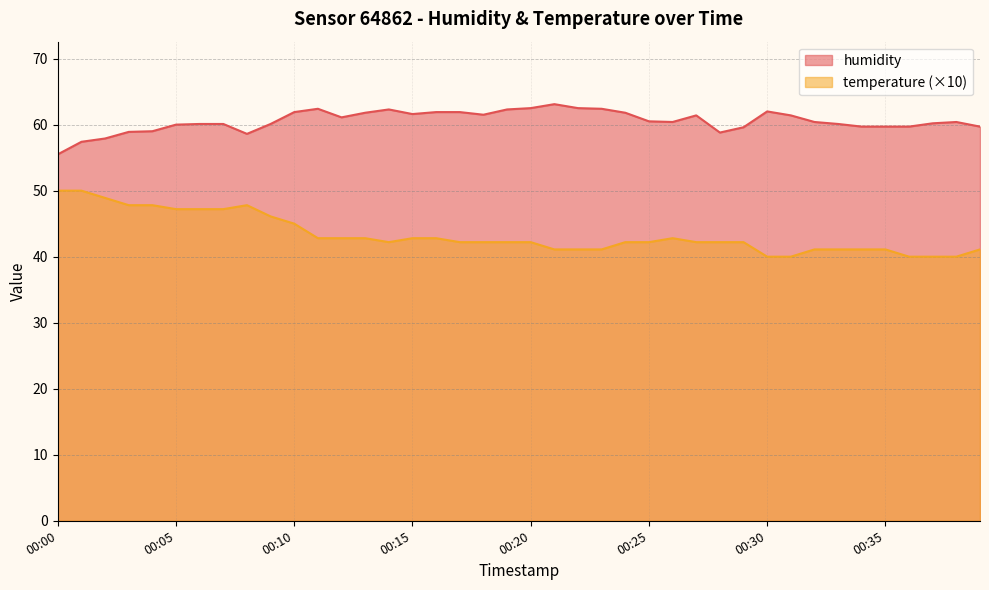

At which category does temperature reach its first local valley?

00:14